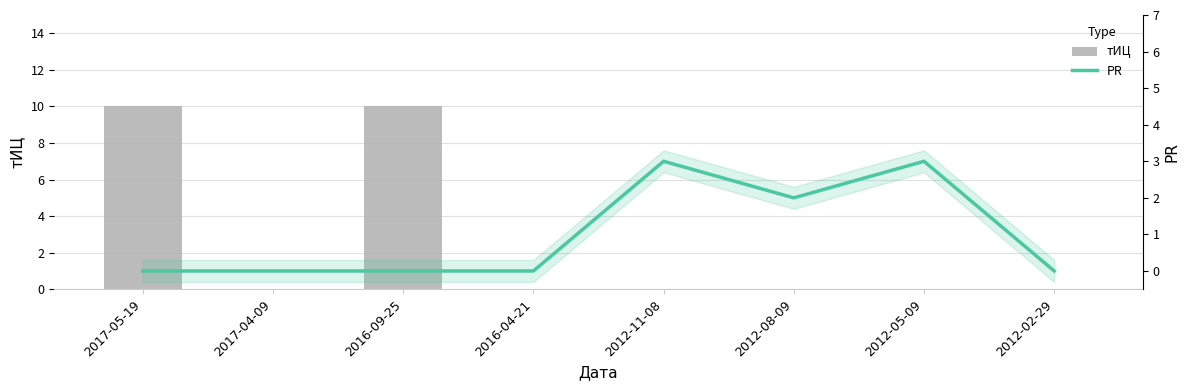

Reading left to right, extract all data points from this chart.

тИЦ: 10	0	10	0	0	0	0	0
PR: 0	0	0	0	3	2	3	0